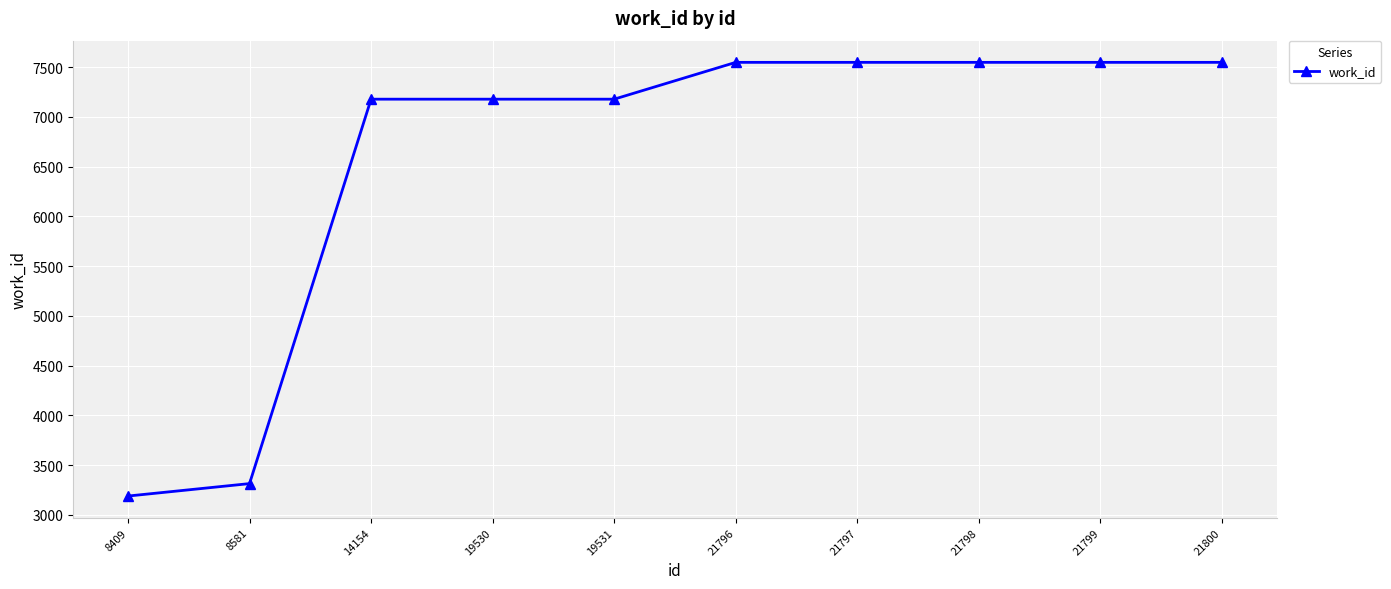

Reading right to left, list all the values displayed in this chart.

7547	7547	7547	7547	7547	7177	7177	7177	3314	3189